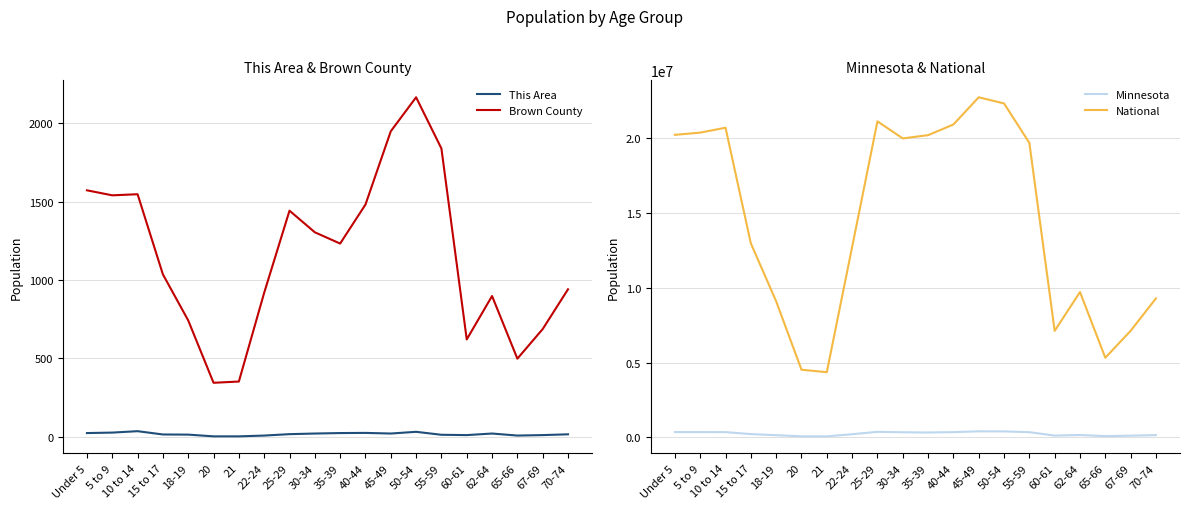

Which series changed the most between 5 to 9 and 67-69?

National